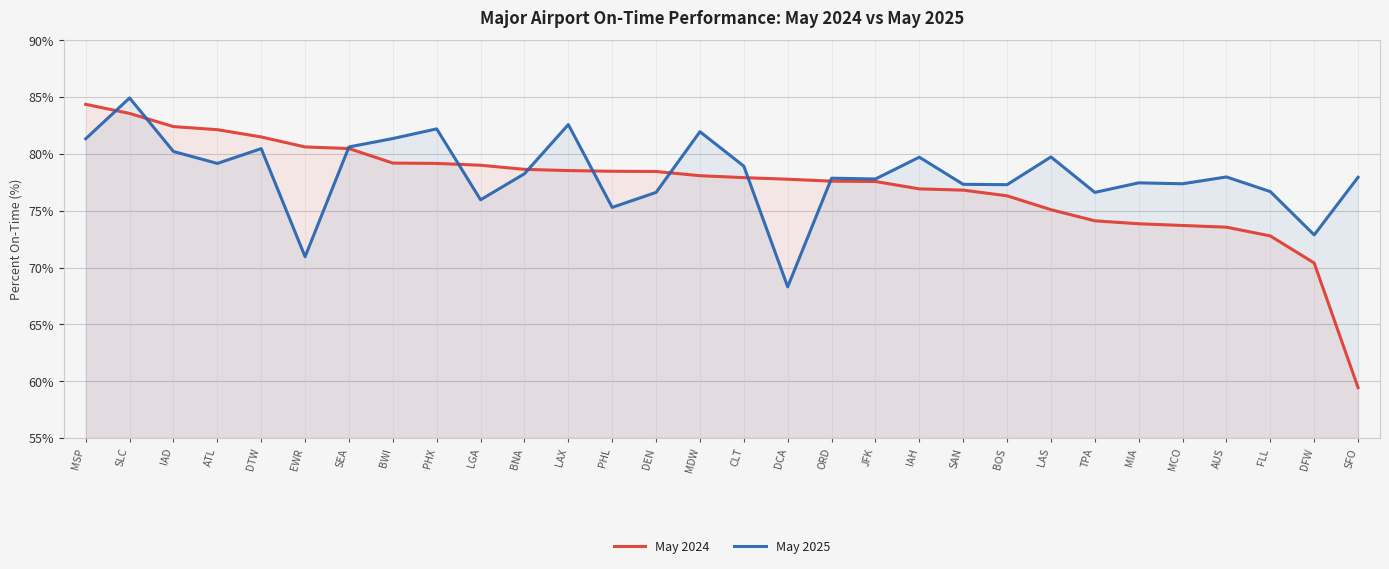

At which label is May 2025 closest to 76?

LGA